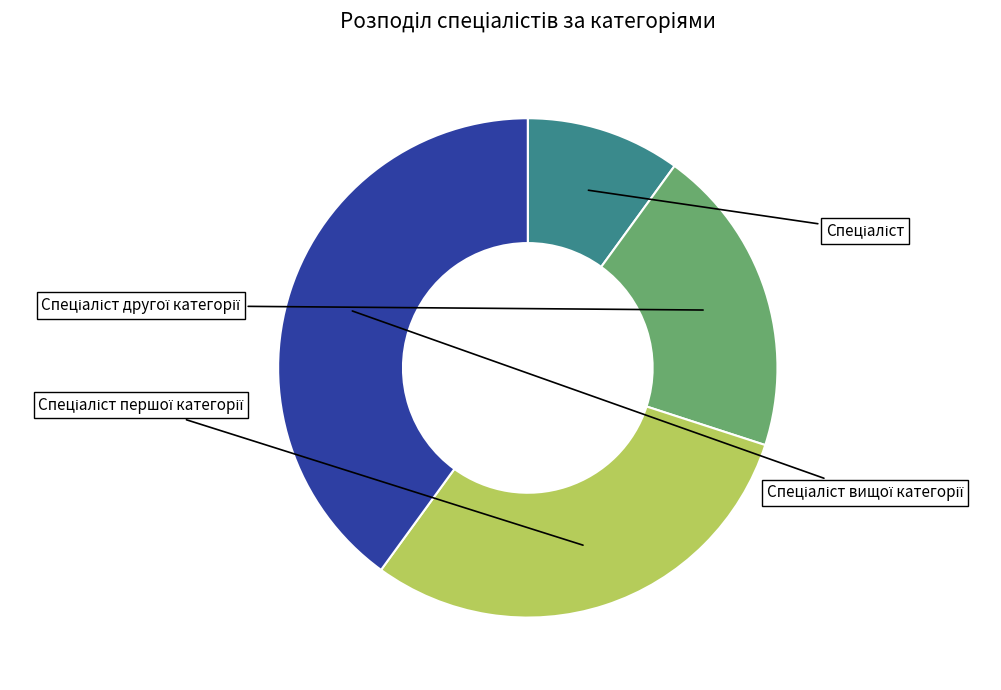

To the nearest percent, what is the difference between the Спеціаліст другої категорії and Спеціаліст вищої категорії slice percentages?

20%